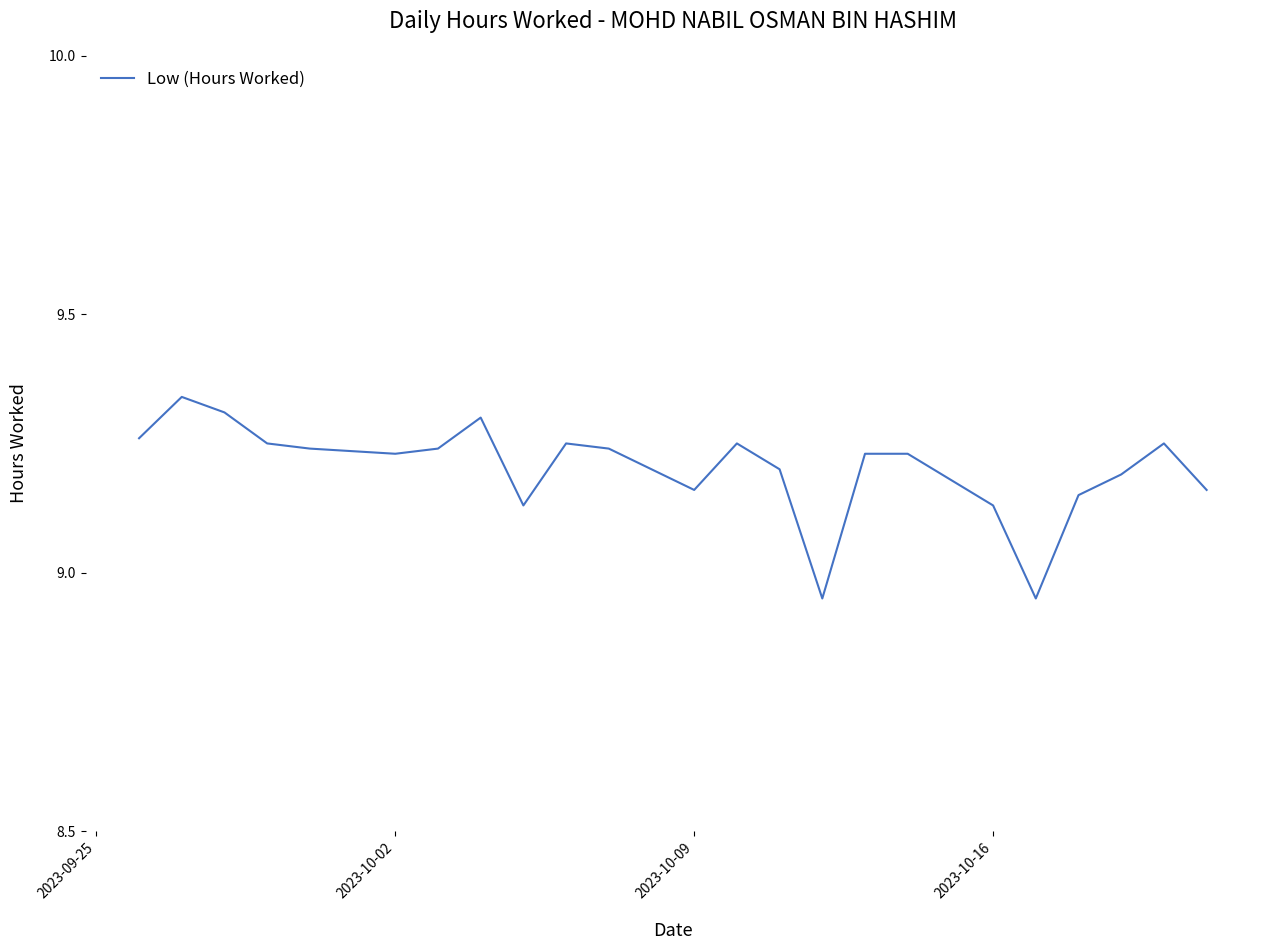

Is this an area chart (filled region under the line)?

No